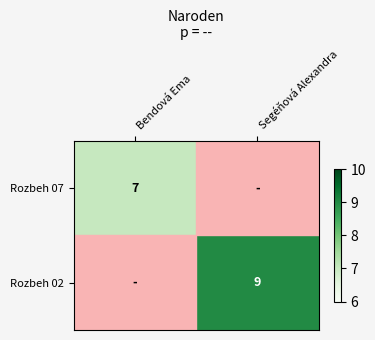

True or false: Rozbeh 02 has a value of 9 at Segéňová Alexandra.

True